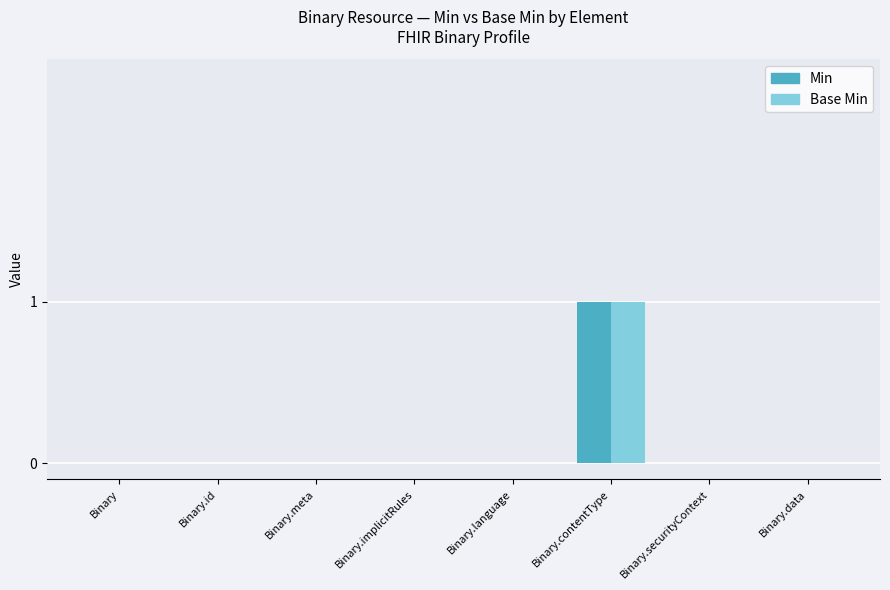

Reading left to right, what are all the values shown in this chart?

Min: 0	0	0	0	0	1	0	0
Base Min: 0	0	0	0	0	1	0	0